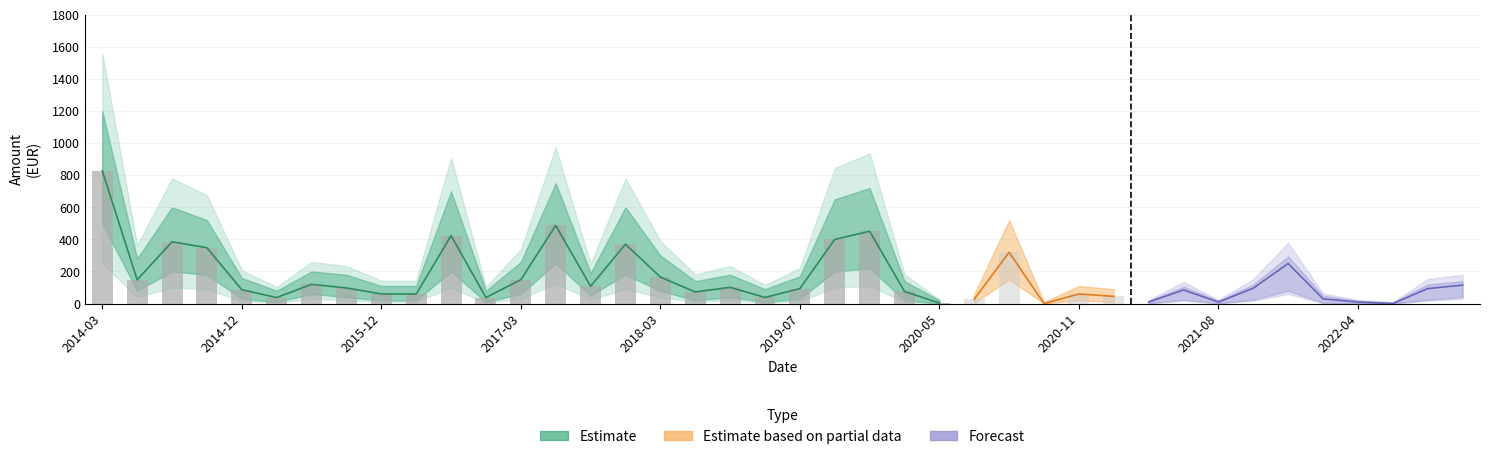

What is the average value of the Upper Bound series?

262.1